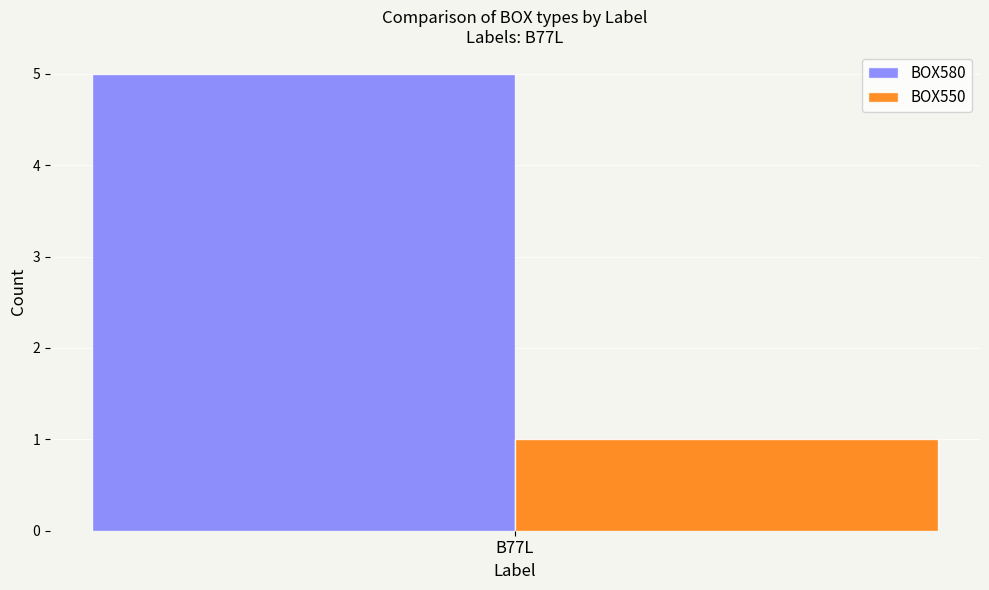

List the labels in order of BOX580 value, largest first.

B77L